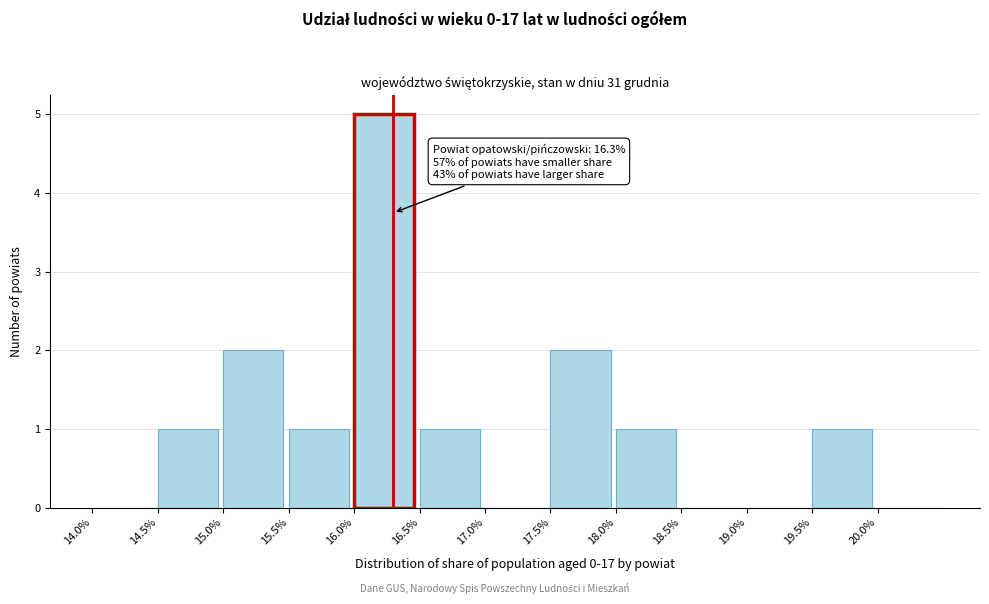

Which range on the x-axis has the tallest bar?

16.0 to 16.5